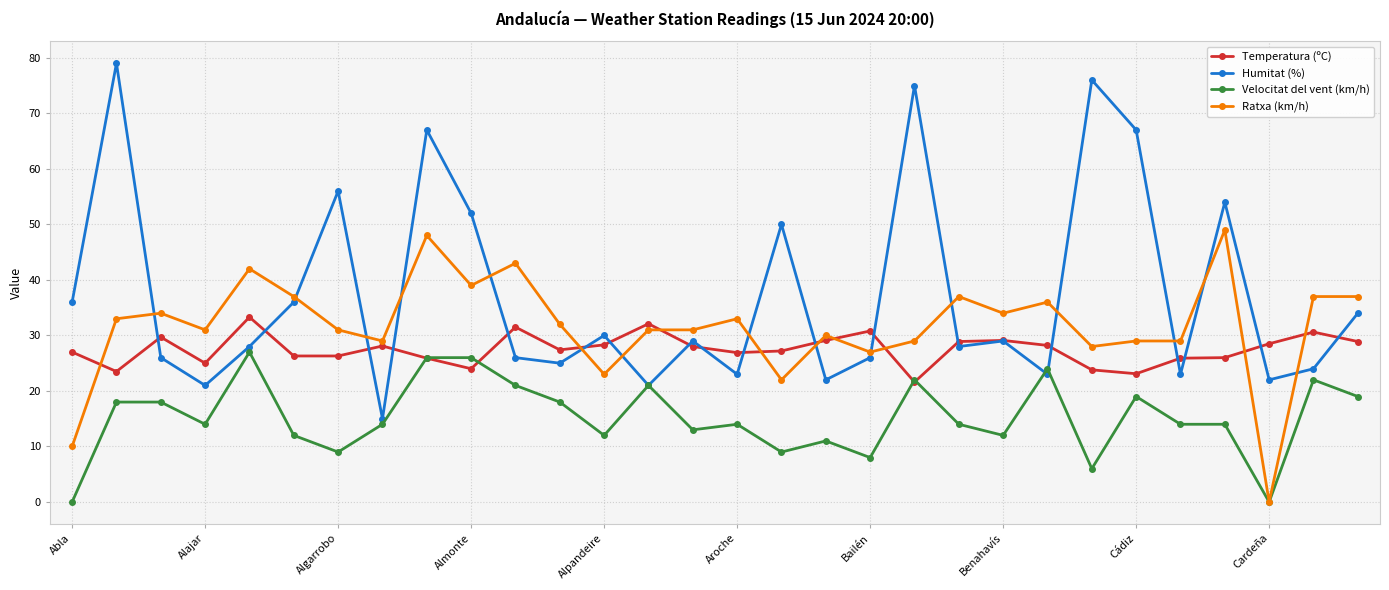

How many categories are shown in the chart?

30